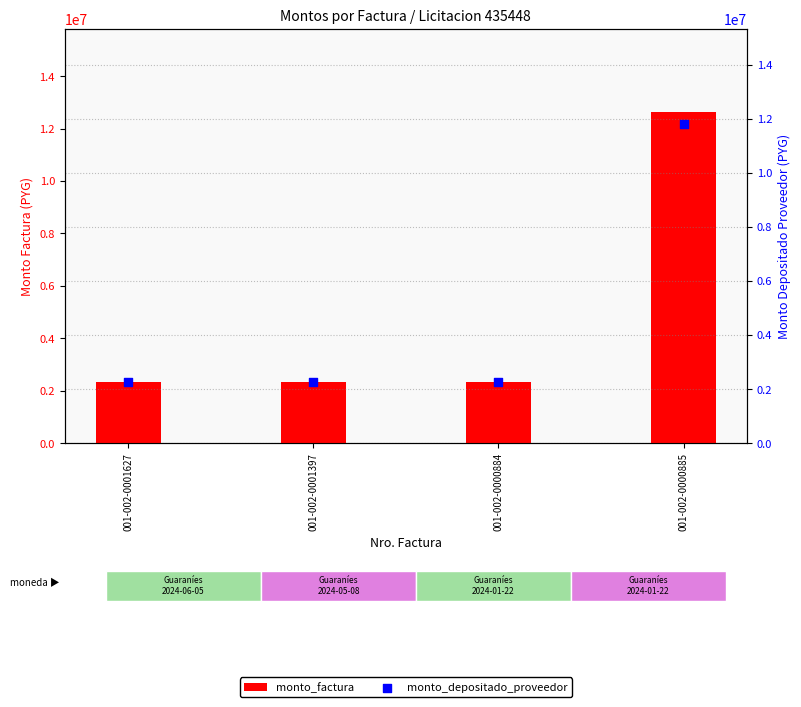

What are all the series names shown in the legend?

monto_factura, monto_depositado_proveedor